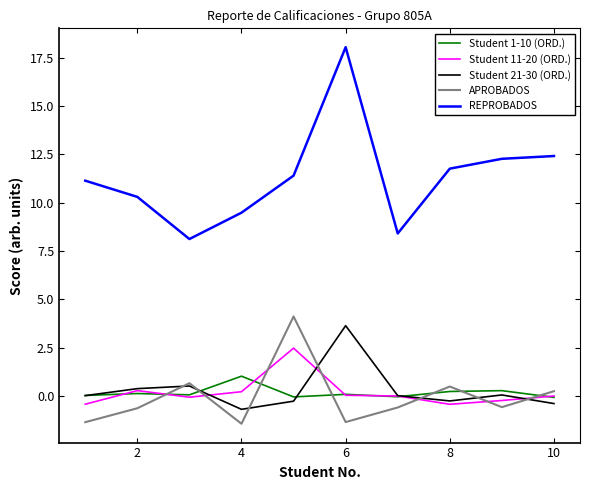

How many data points in Student 21-30 (ORD.) are above 0?

6